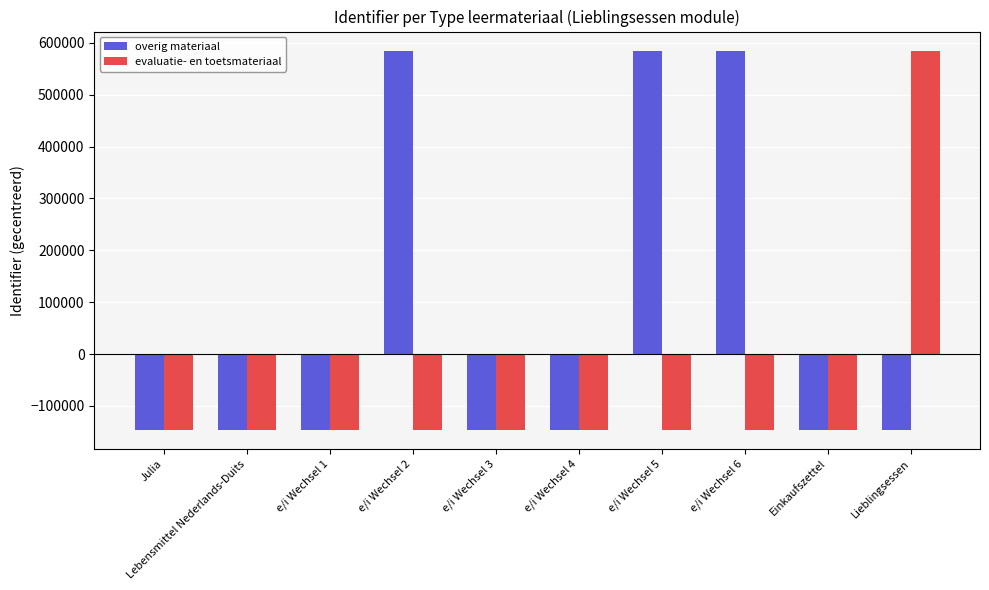

What is the difference between the highest and lowest values at e/i Wechsel 6?

731230.0